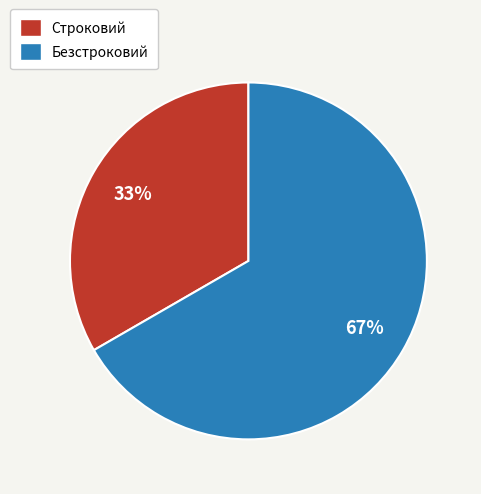

How many slices are in this pie chart?

2